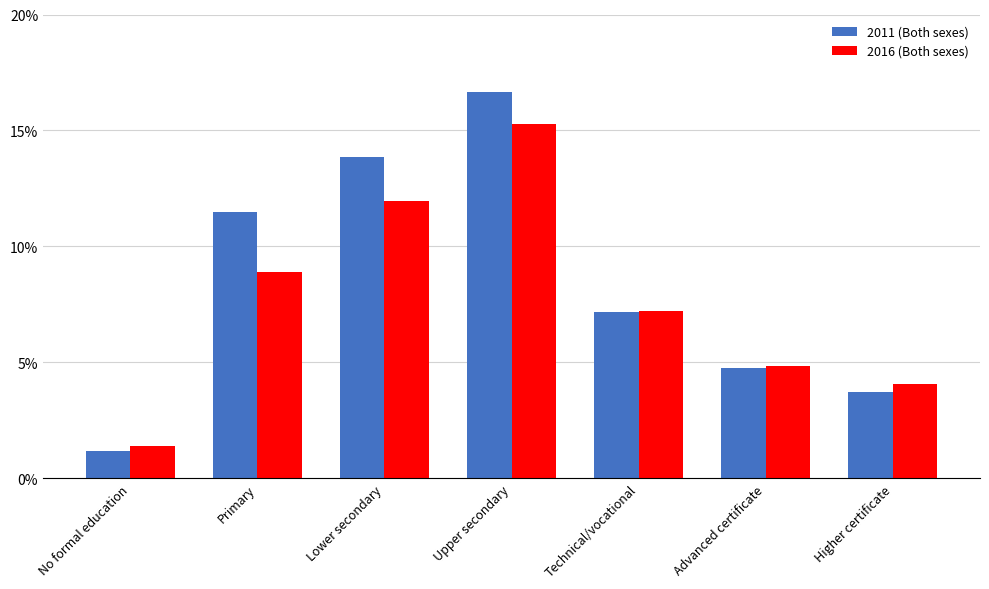

What is the label of the 3rd bar from the left?

Lower secondary